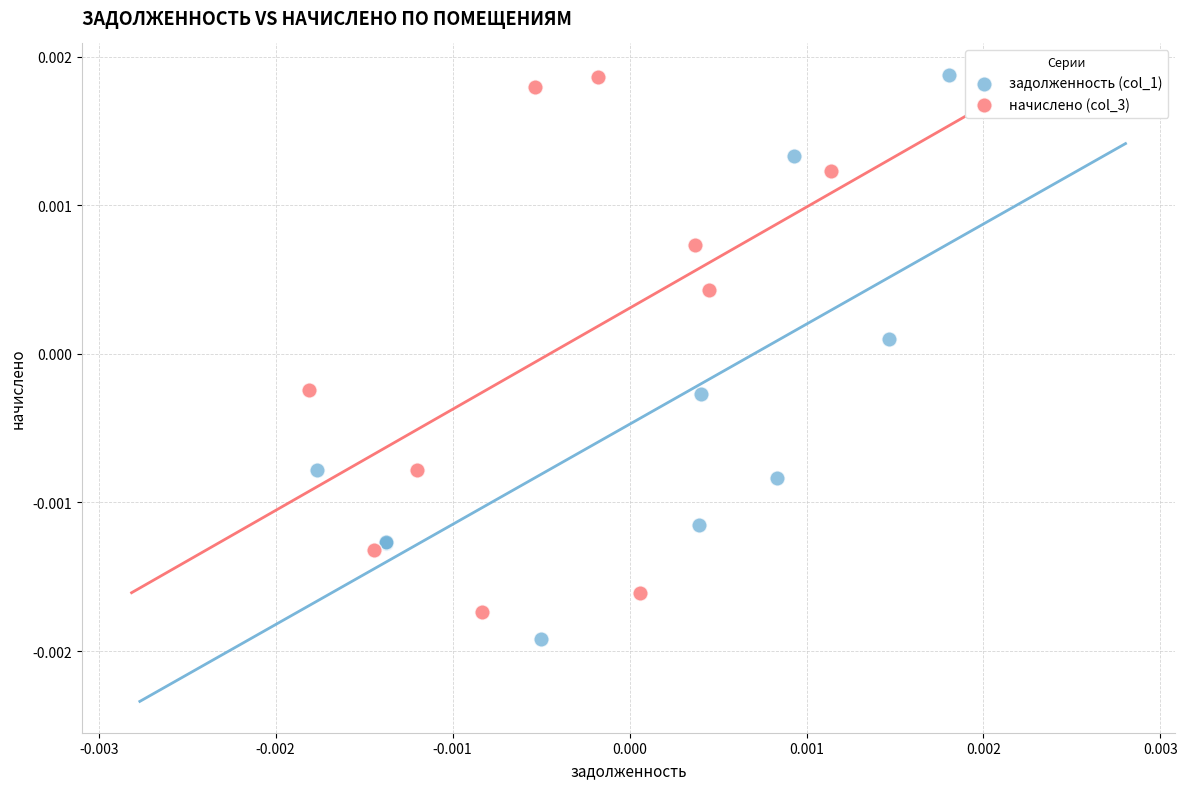

Which series has the widest spread of Y values?

задолженность (col_1)